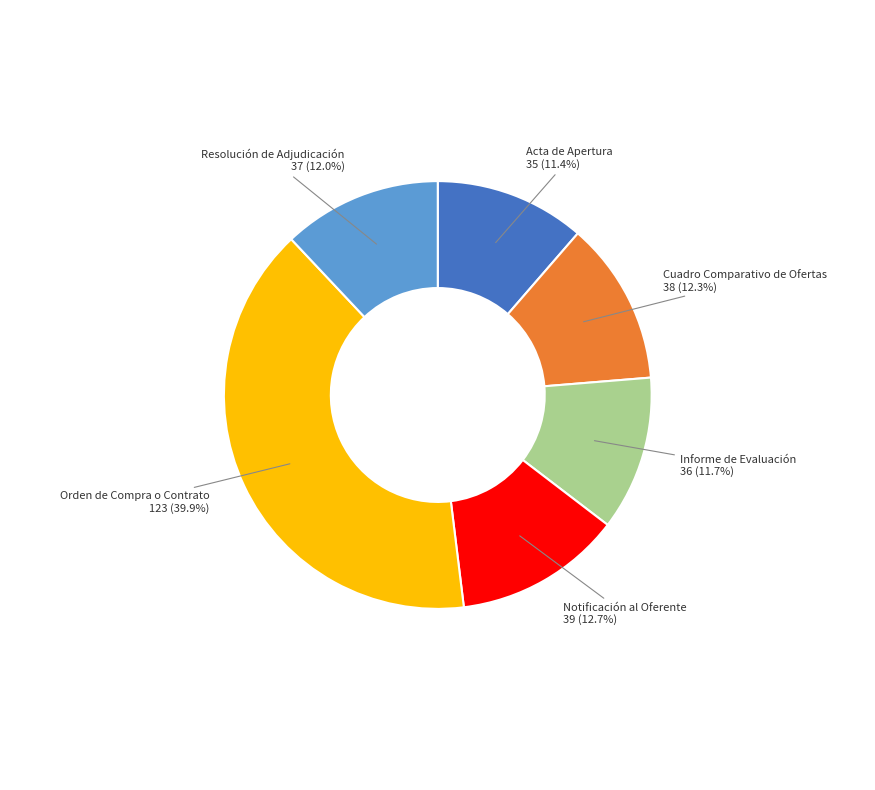

Does any single category account for the majority?

No